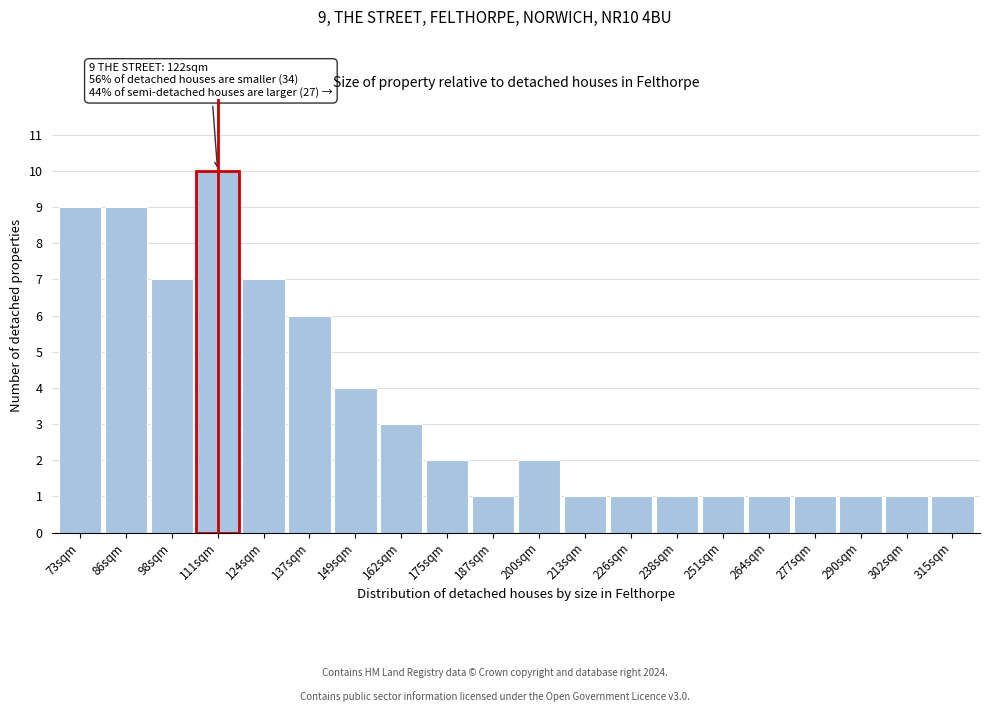

Reading left to right, list all the values displayed in this chart.

73sqm=9	86sqm=9	98sqm=7	111sqm=10	124sqm=7	137sqm=6	149sqm=4	162sqm=3	175sqm=2	187sqm=1	200sqm=2	213sqm=1	226sqm=1	238sqm=1	251sqm=1	264sqm=1	277sqm=1	290sqm=1	302sqm=1	315sqm=1